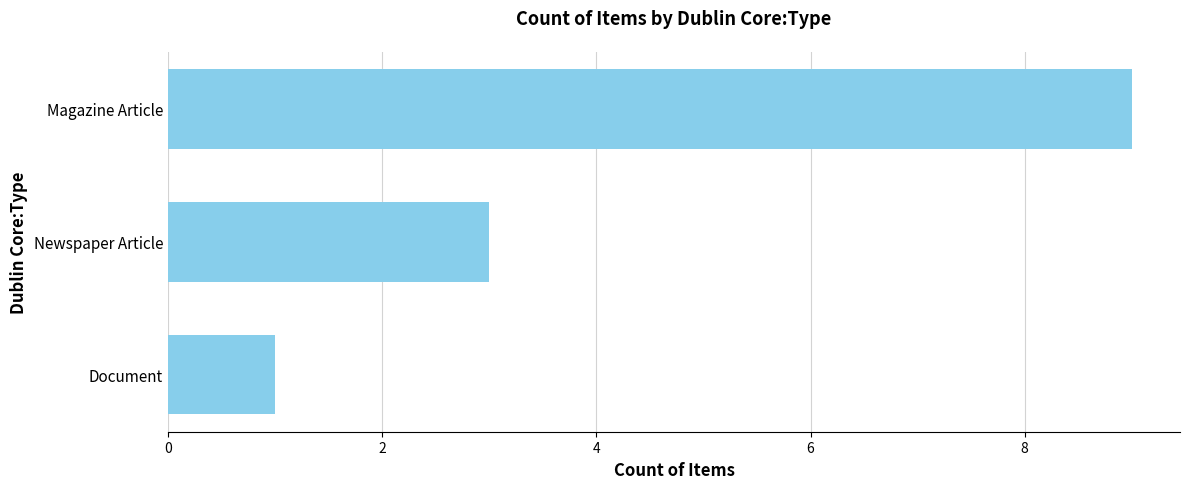

Reading top to bottom, extract all data points from this chart.

Magazine Article=9	Newspaper Article=3	Document=1